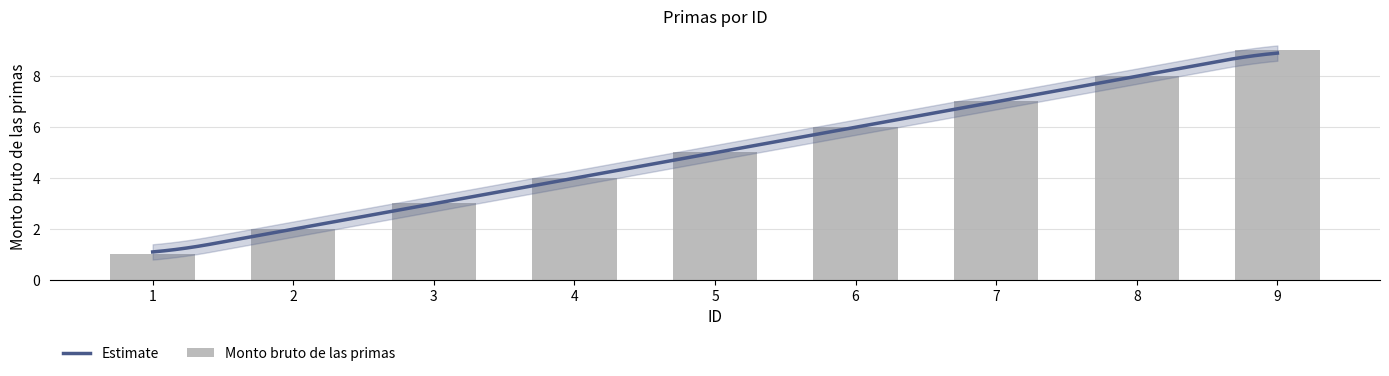

Reading left to right, extract all data points from this chart.

1=1	2=2	3=3	4=4	5=5	6=6	7=7	8=8	9=9